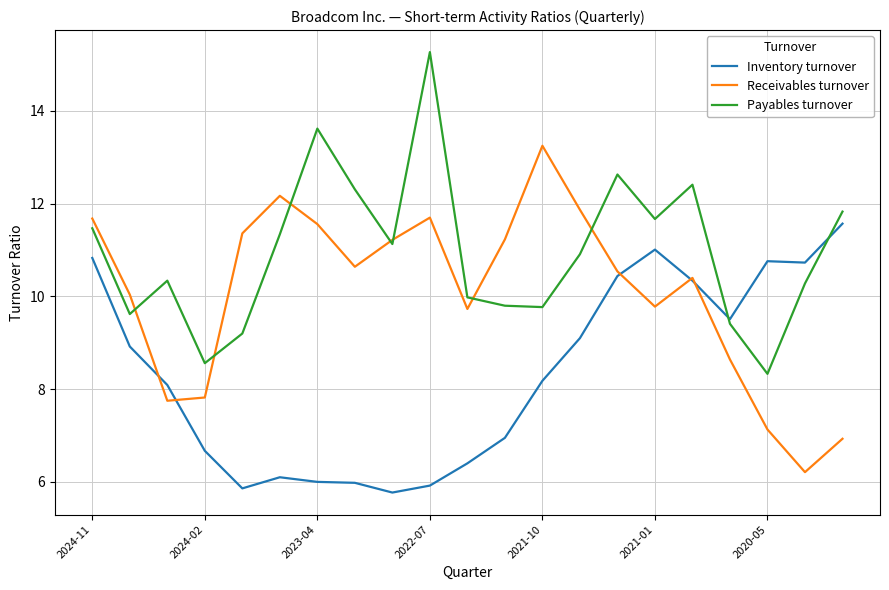

Which series has the largest total across all categories?

Payables turnover